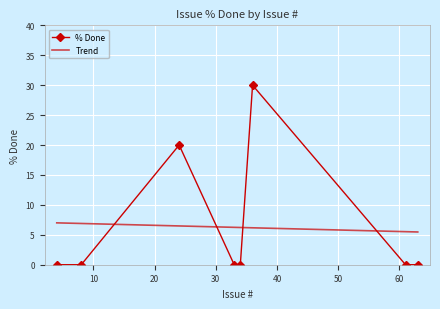

True or false: there are more than 0 points higher than both neighbors.

True